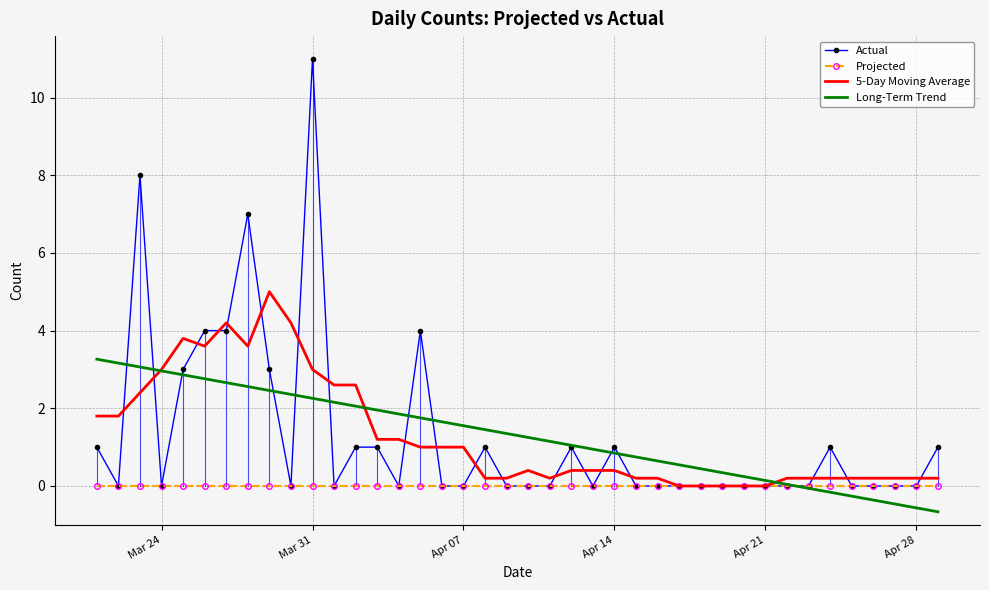

What is the difference between the maximum and minimum values in the Long-Term Trend series?

3.9